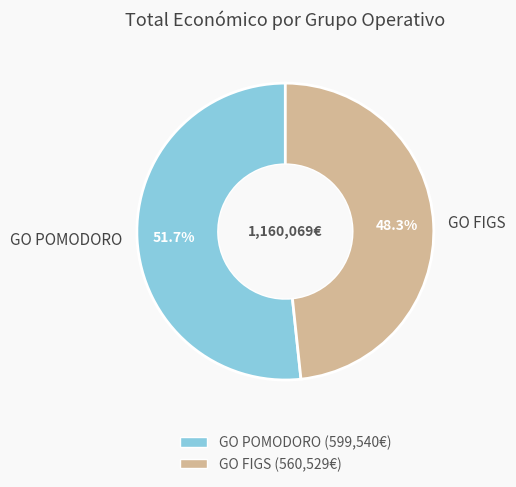

What portion of the pie excludes GO POMODORO?

48.3%